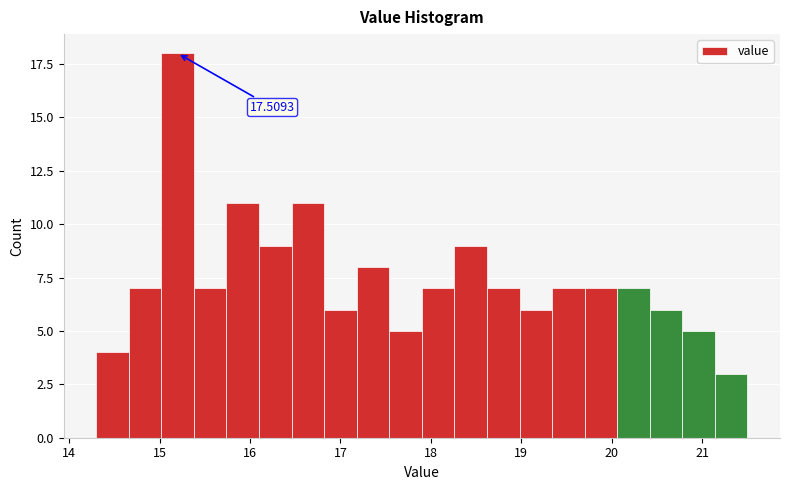

Around what value on the x-axis is the tallest bar? Give the approximate position of its centre, as read against the axis.

15.2